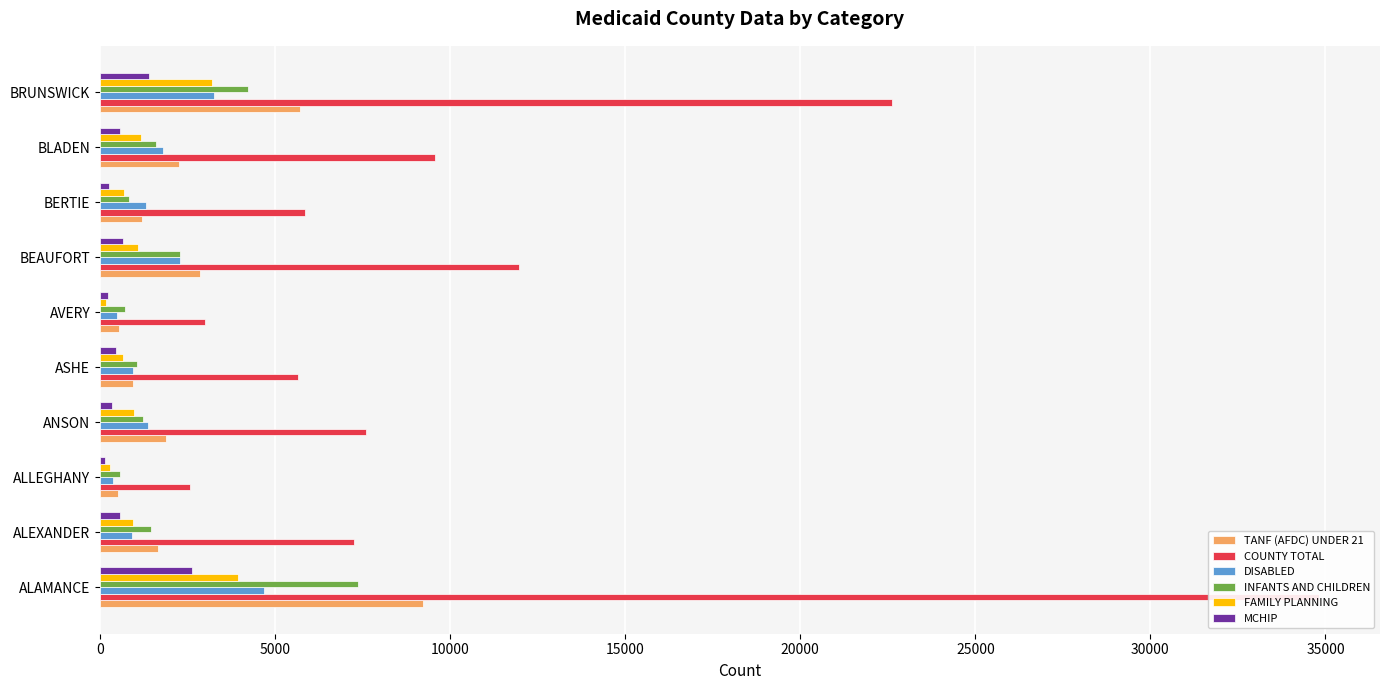

List the series in order of their peak value, highest first.

COUNTY TOTAL, TANF (AFDC) UNDER 21, INFANTS AND CHILDREN, DISABLED, FAMILY PLANNING, MCHIP